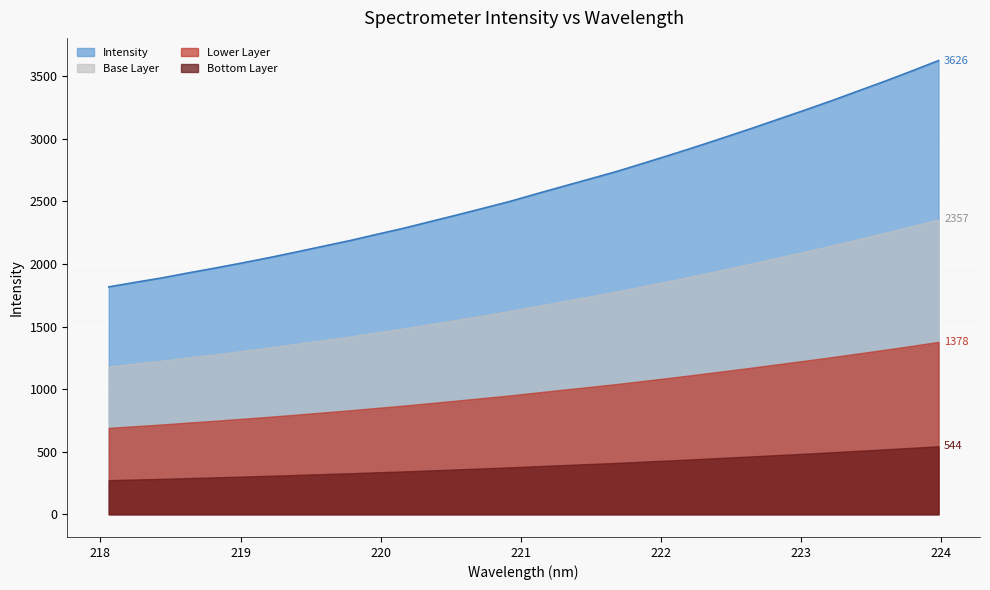

Rank the categories by value from highest to lowest.

223.9802, 223.7895, 223.5987, 223.408, 223.2172, 223.0264, 222.8355, 222.6447, 222.4538, 222.263, 222.0721, 221.8812, 221.6902, 221.4993, 221.3083, 221.1174, 220.9264, 220.7354, 220.5444, 220.3533, 220.1623, 219.9712, 219.7801, 219.589, 219.3979, 219.2067, 219.0156, 218.8244, 218.6332, 218.442, 218.2508, 218.0596